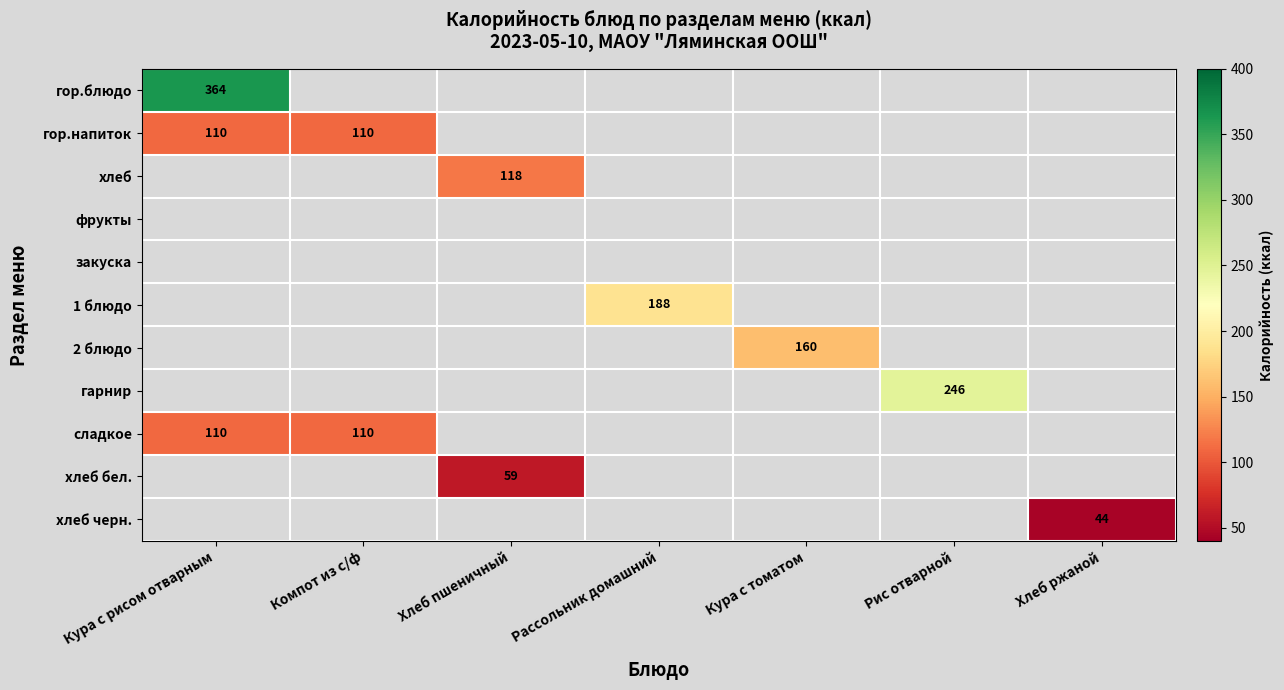

At how many categories does at least one series exceed 136?

4